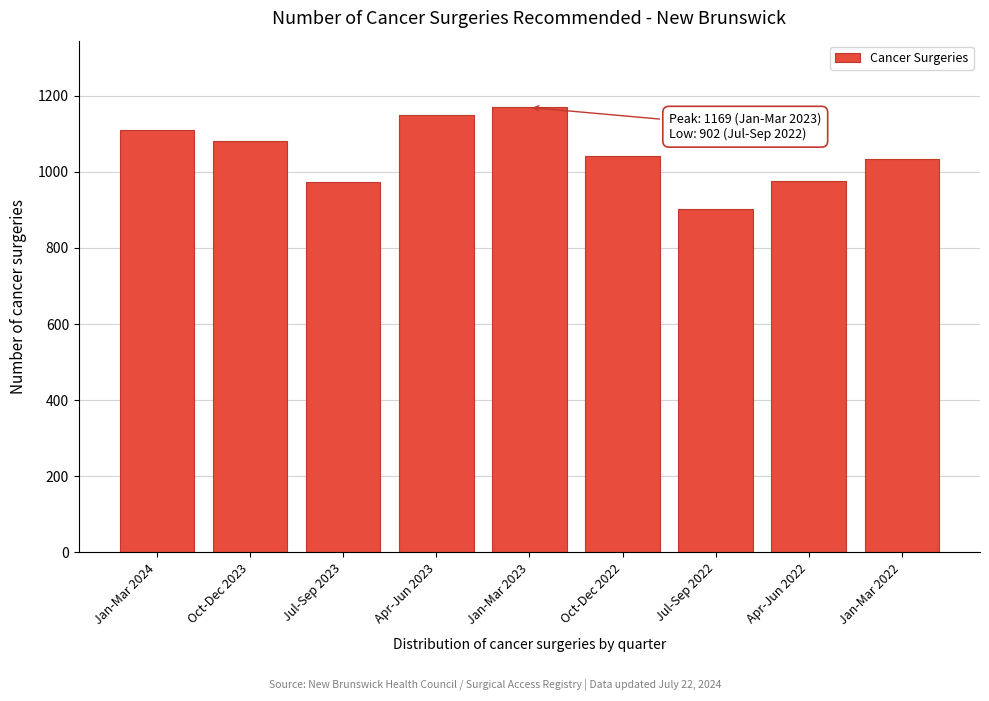

What is the sum of all values?

9434